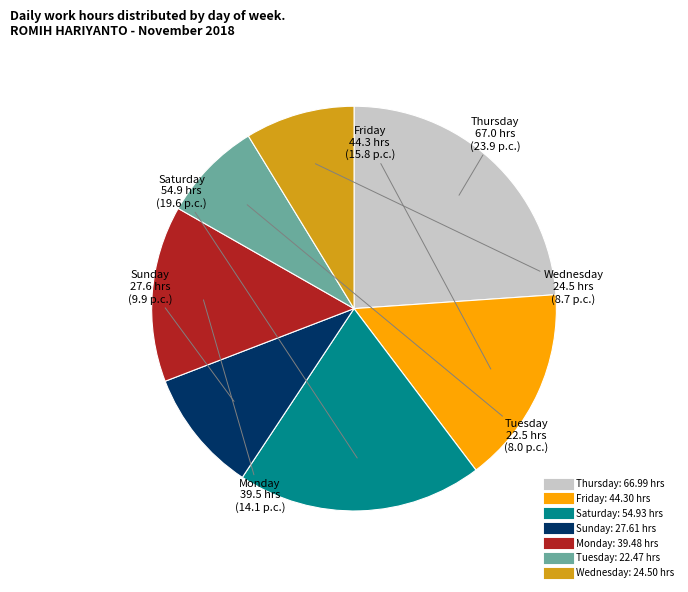

Does any single category account for the majority?

No